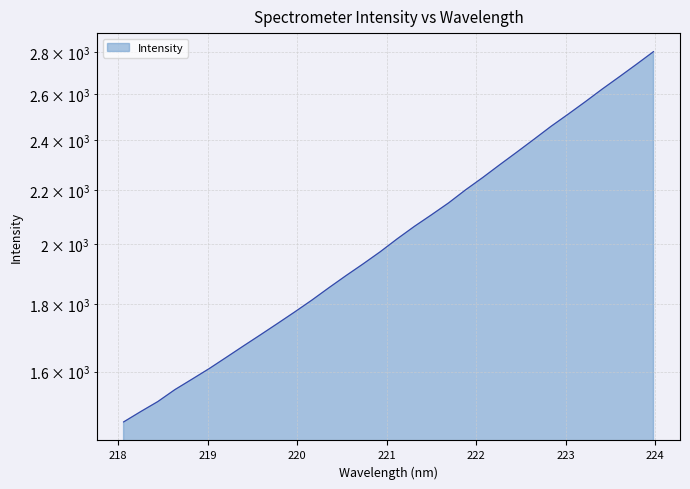

True or false: the data has more than 1 interior local peaks.

False